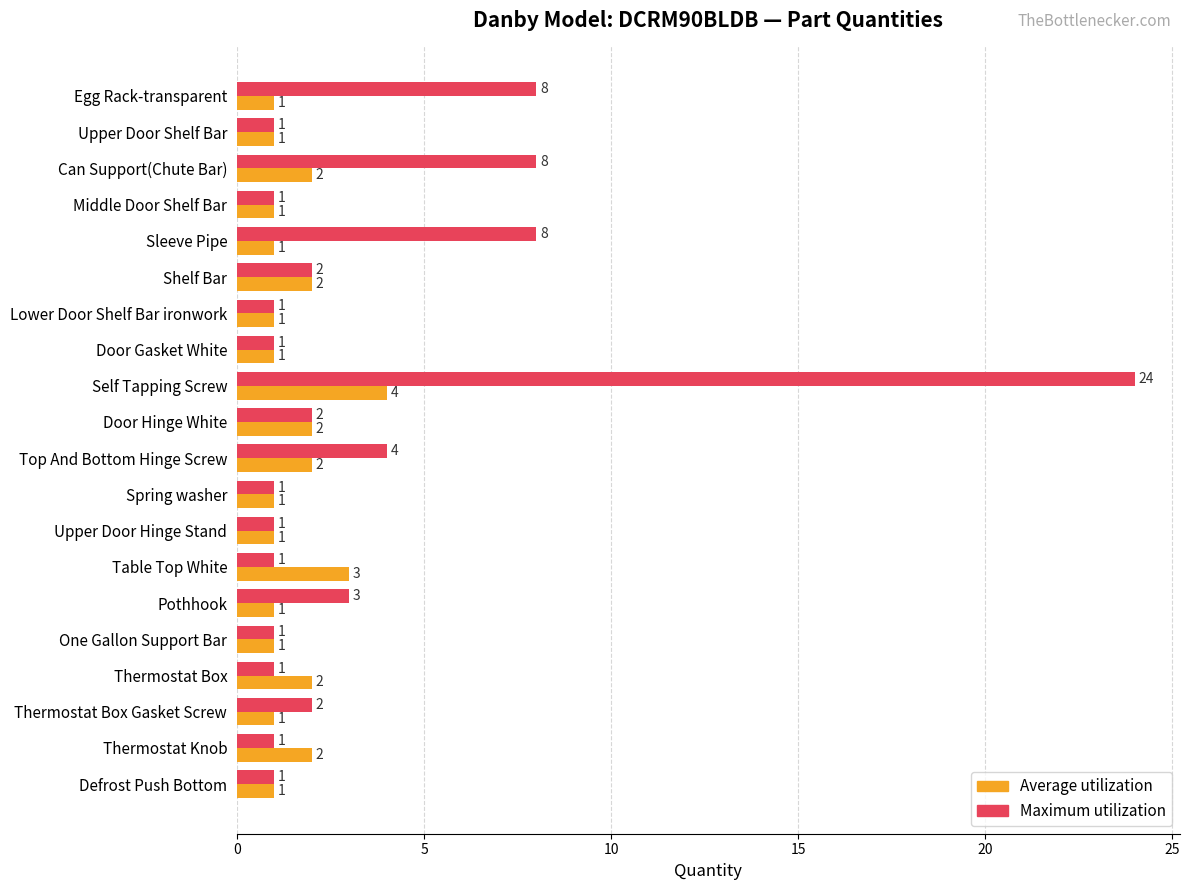

How many Average utilization values are between 1 and 2?

18